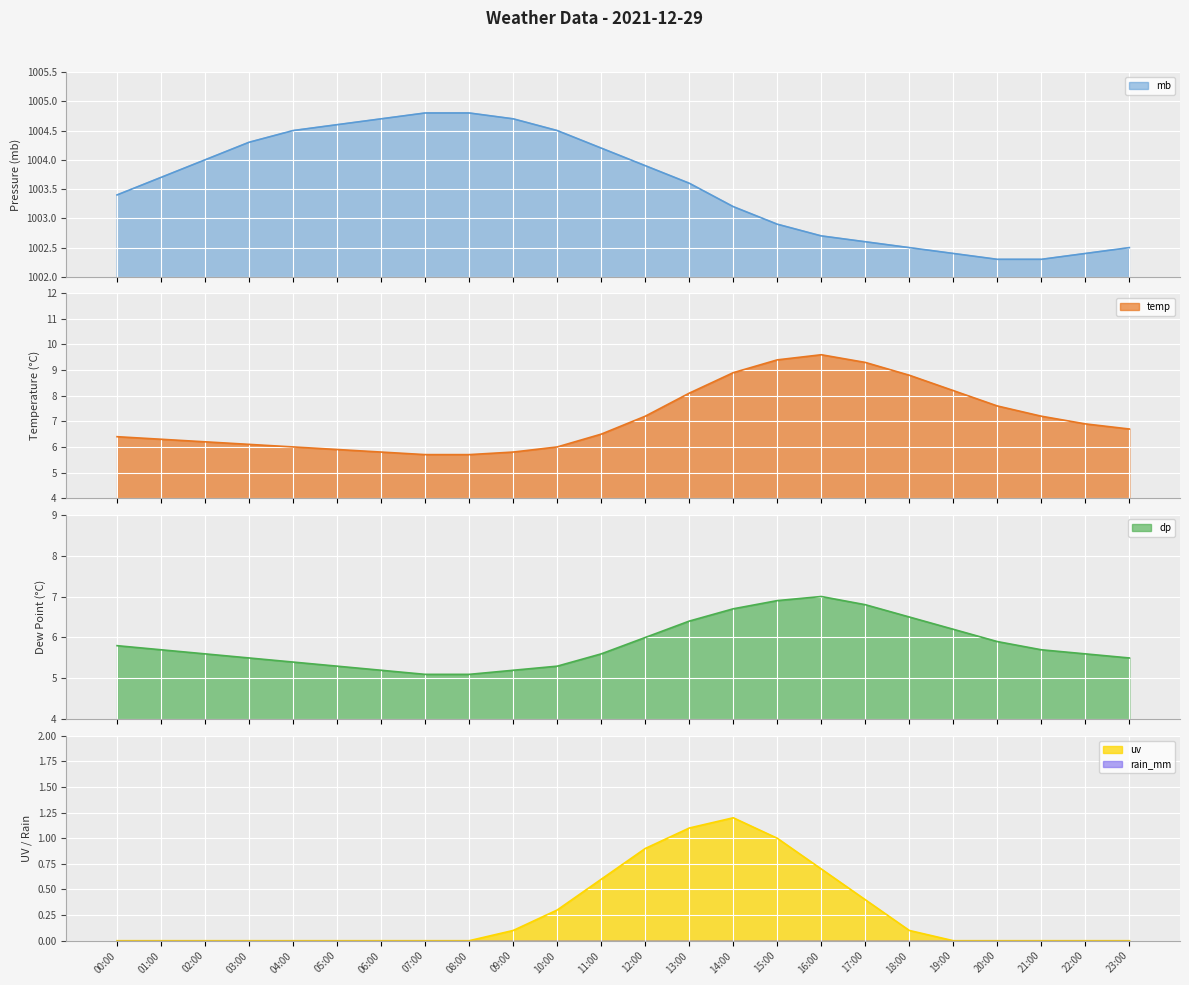

True or false: mb has a value of 1003.4 at 00:00.

True